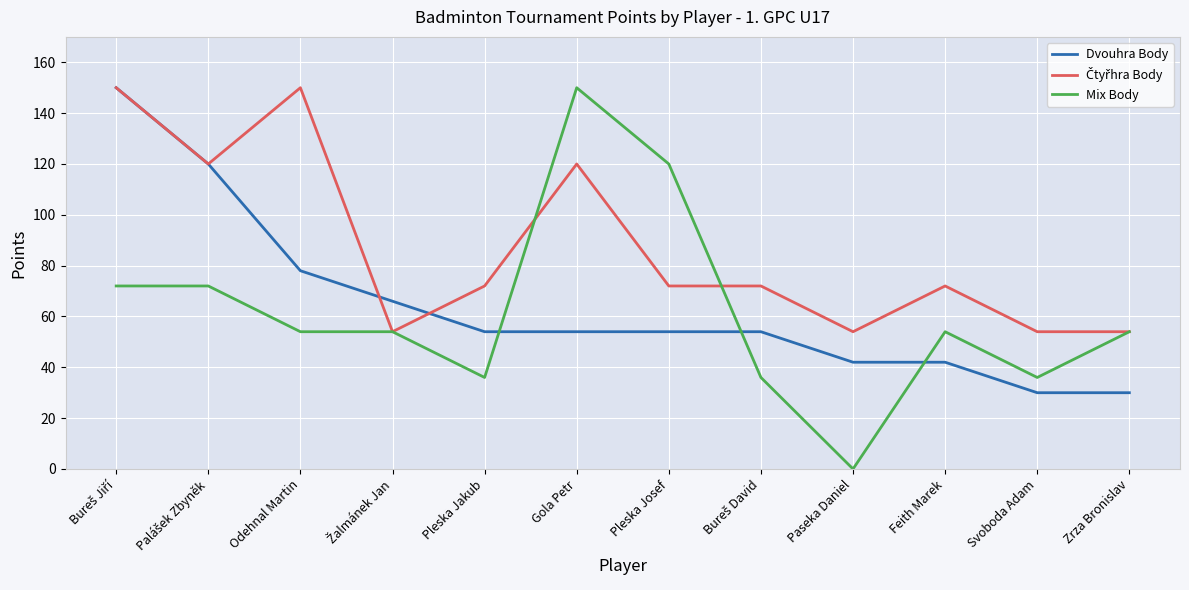

What is the highest value of the Mix Body series?

150